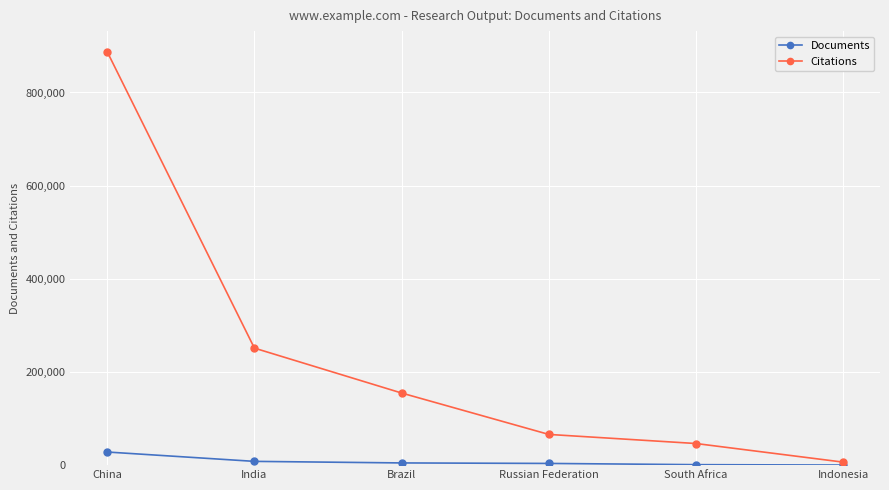

What is the value of the Citations point at the 2nd from the left?

251223